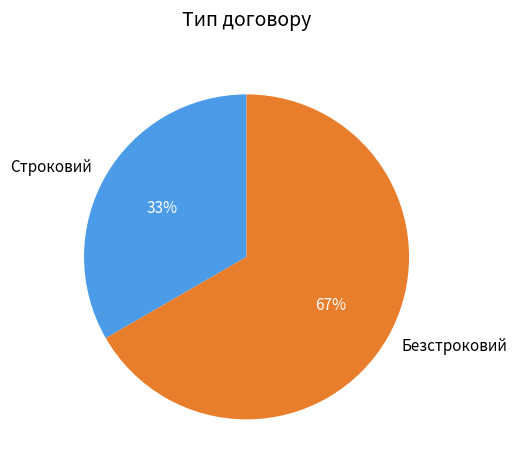

Is the sum of Безстроковий and Строковий greater than half?

Yes